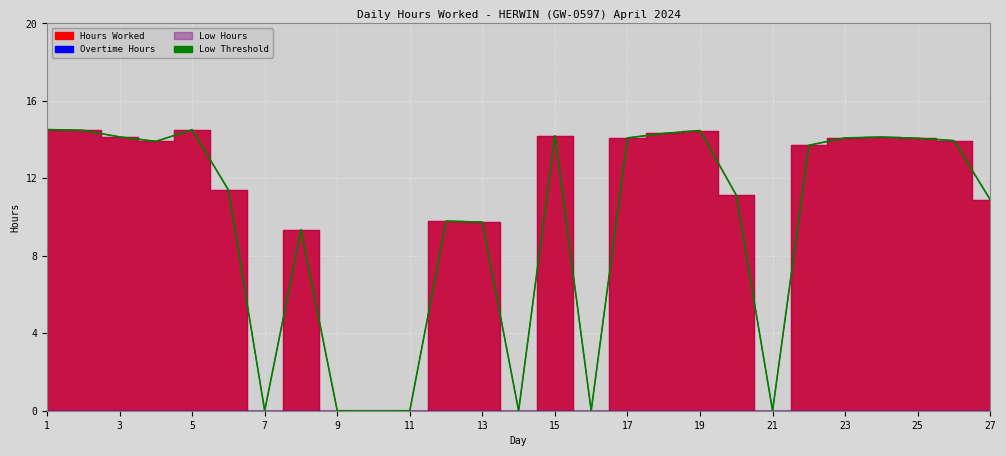

Reading right to left, what are all the values shown in this chart?

10.9	13.9	14.1	14.1	14.1	13.7	0.0	11.1	14.5	14.3	14.1	0.0	14.2	0.0	9.7	9.8	0.0	0.0	0.0	9.3	0.0	11.4	14.5	13.9	14.1	14.5	14.5